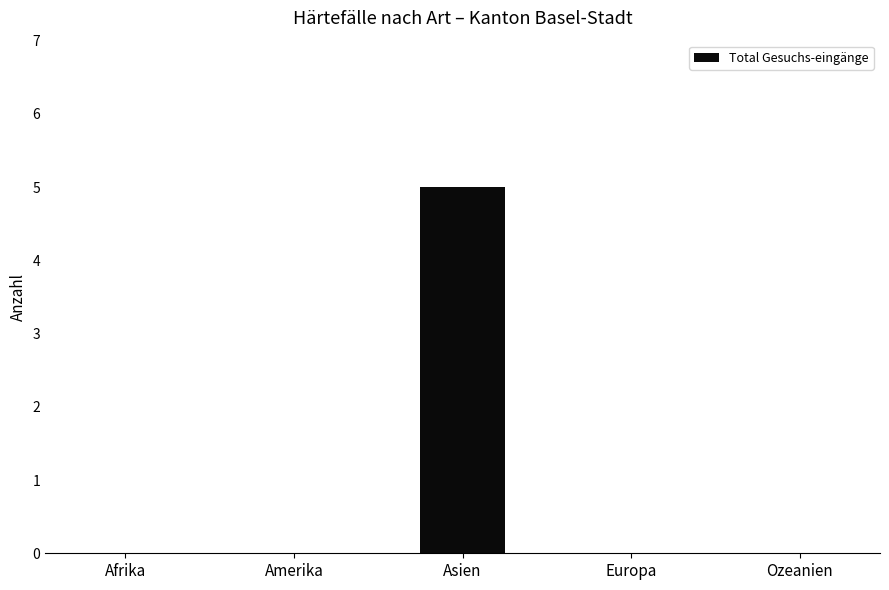

What is the maximum value shown in the chart?

5